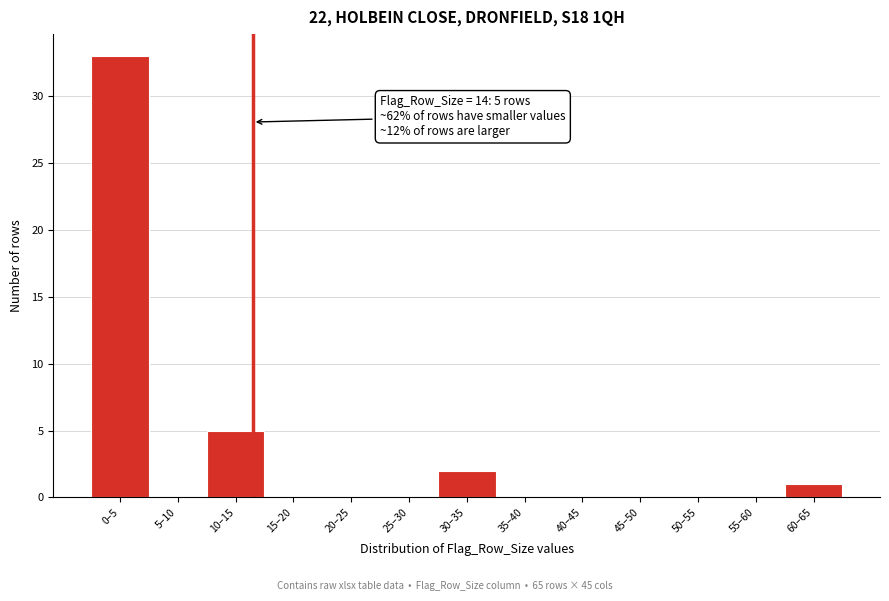

Reading left to right, transcribe all the data shown in this chart.

0–5=33	5–10=0	10–15=5	15–20=0	20–25=0	25–30=0	30–35=2	35–40=0	40–45=0	45–50=0	50–55=0	55–60=0	60–65=1